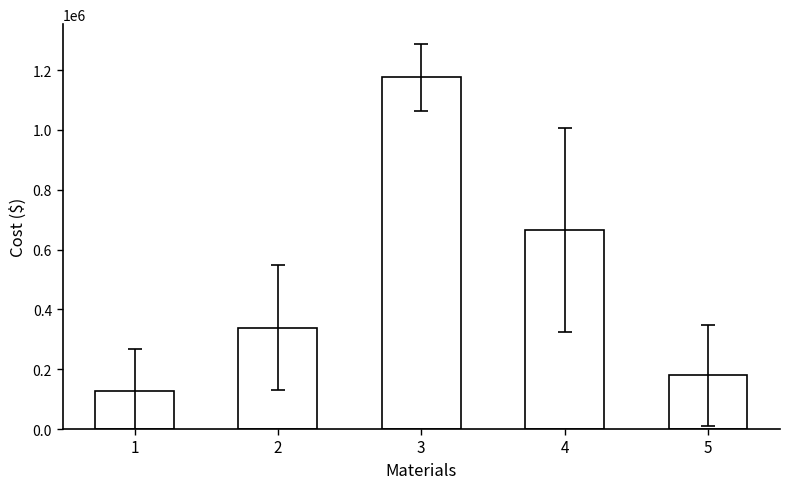

What is the difference between the second highest and second lowest values?

486202.7